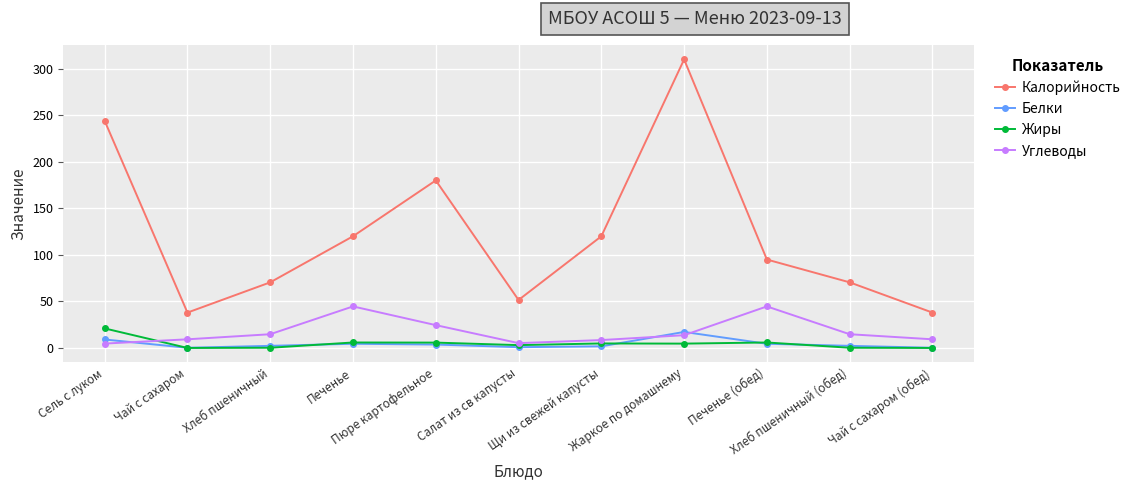

Read the Углеводы value at Чай с сахаром (обед).

9.3